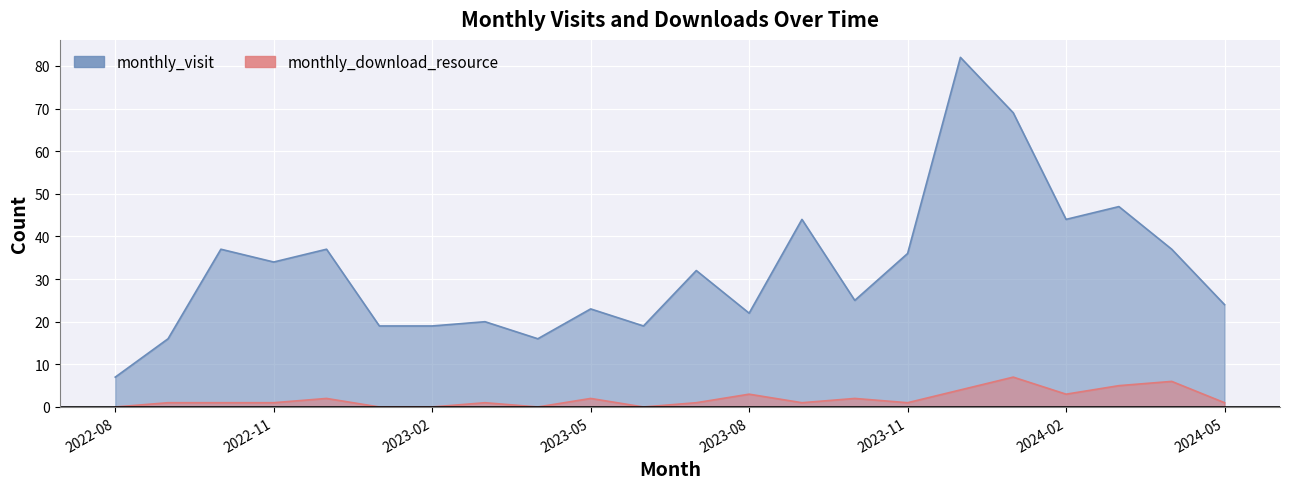

True or false: monthly_visit has a value of 23 at 2023-05.

True